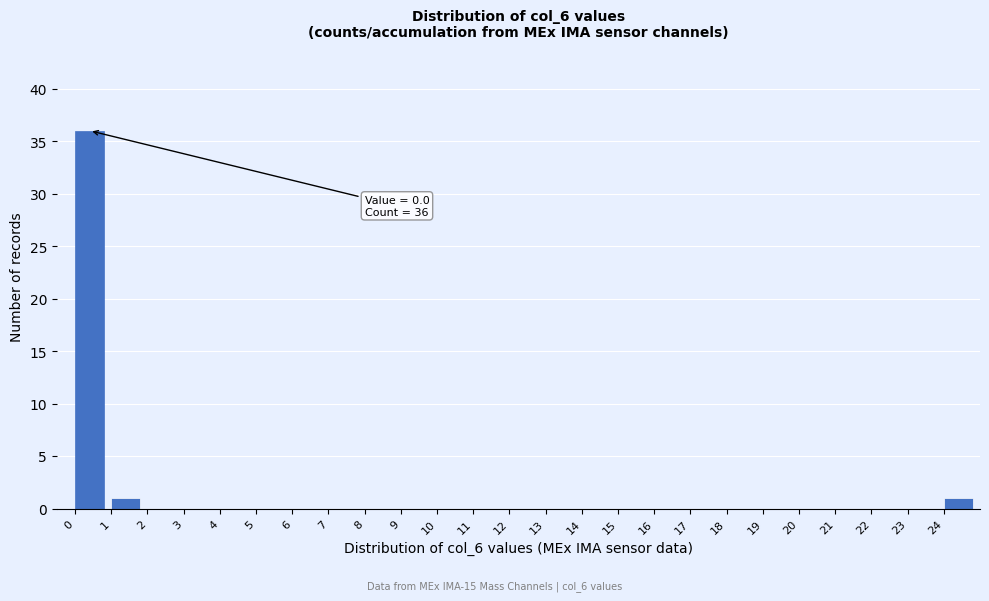

Over which range of the x-axis is the bar tallest?

0 to 1